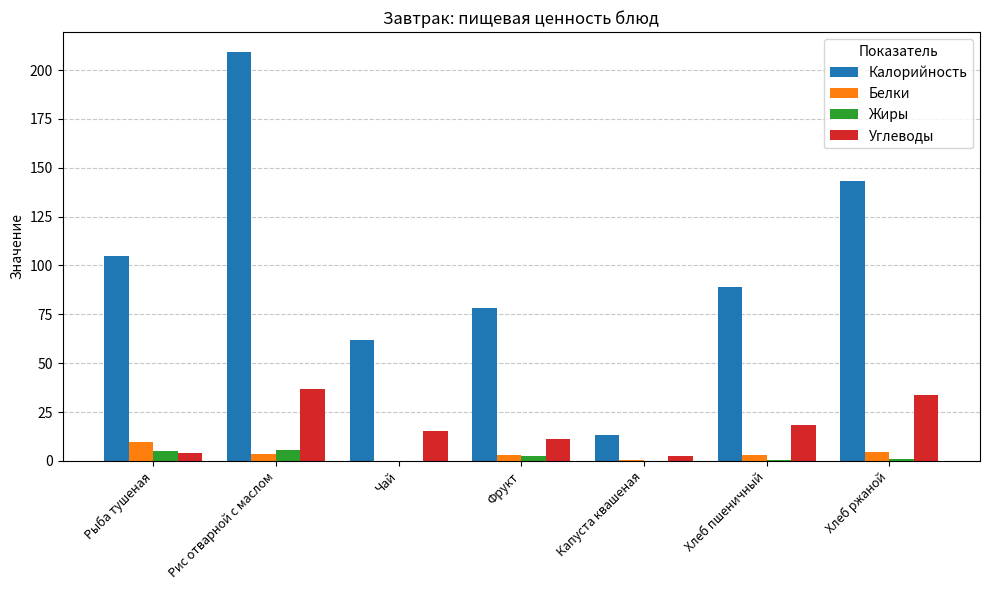

Is the value of Жиры at Рис отварной с маслом greater than the value of Углеводы at Фрукт?

No